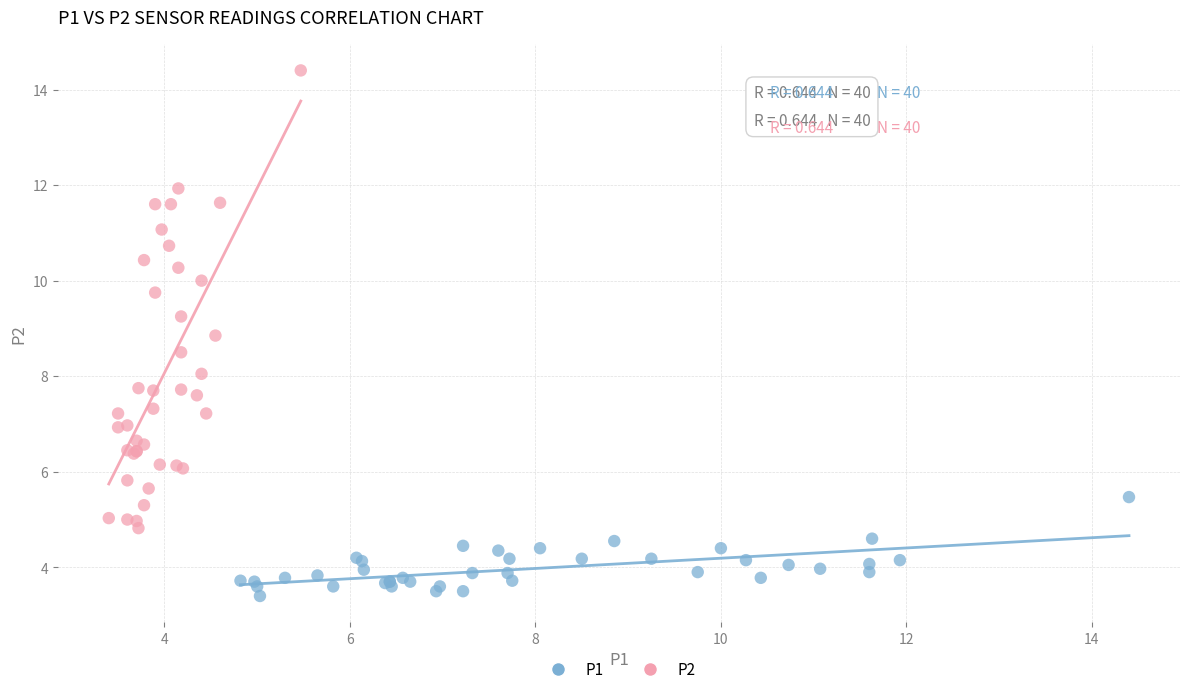

Which series contains the highest Y value?

P2